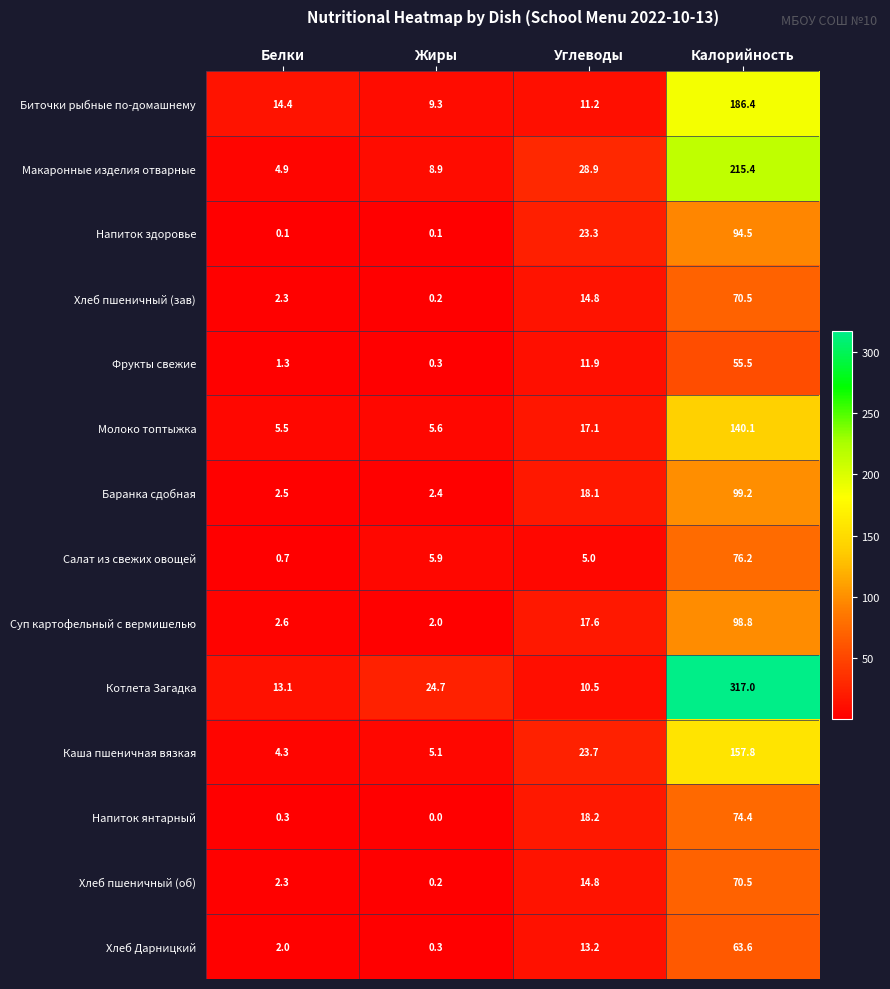

At how many categories does at least one series exceed 105?

1